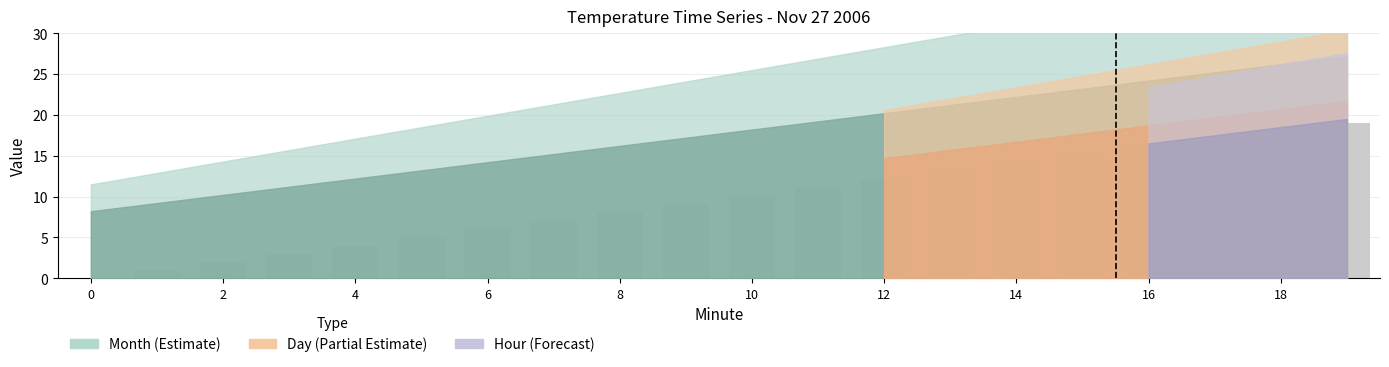

Reading left to right, transcribe all the data shown in this chart.

0	1	2	3	4	5	6	7	8	9	10	11	12	13	14	15	16	17	18	19